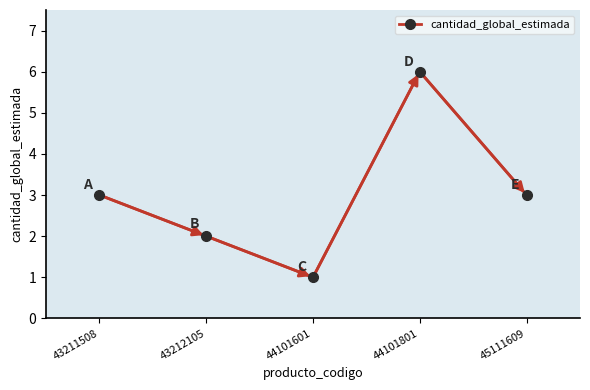

What is the difference between the maximum and second lowest values?

4